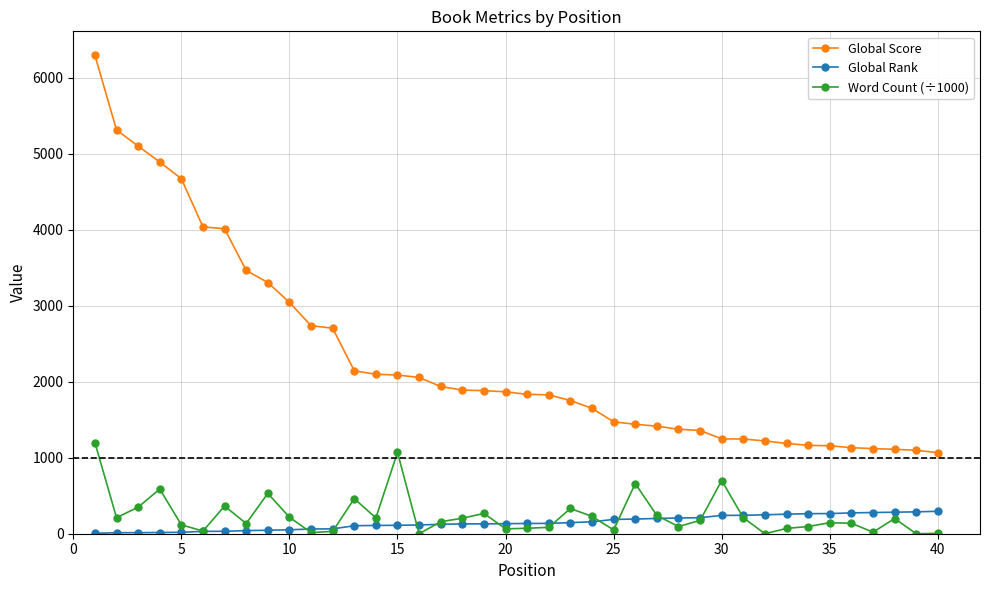

Which series has the largest range (max minus min)?

Global Score